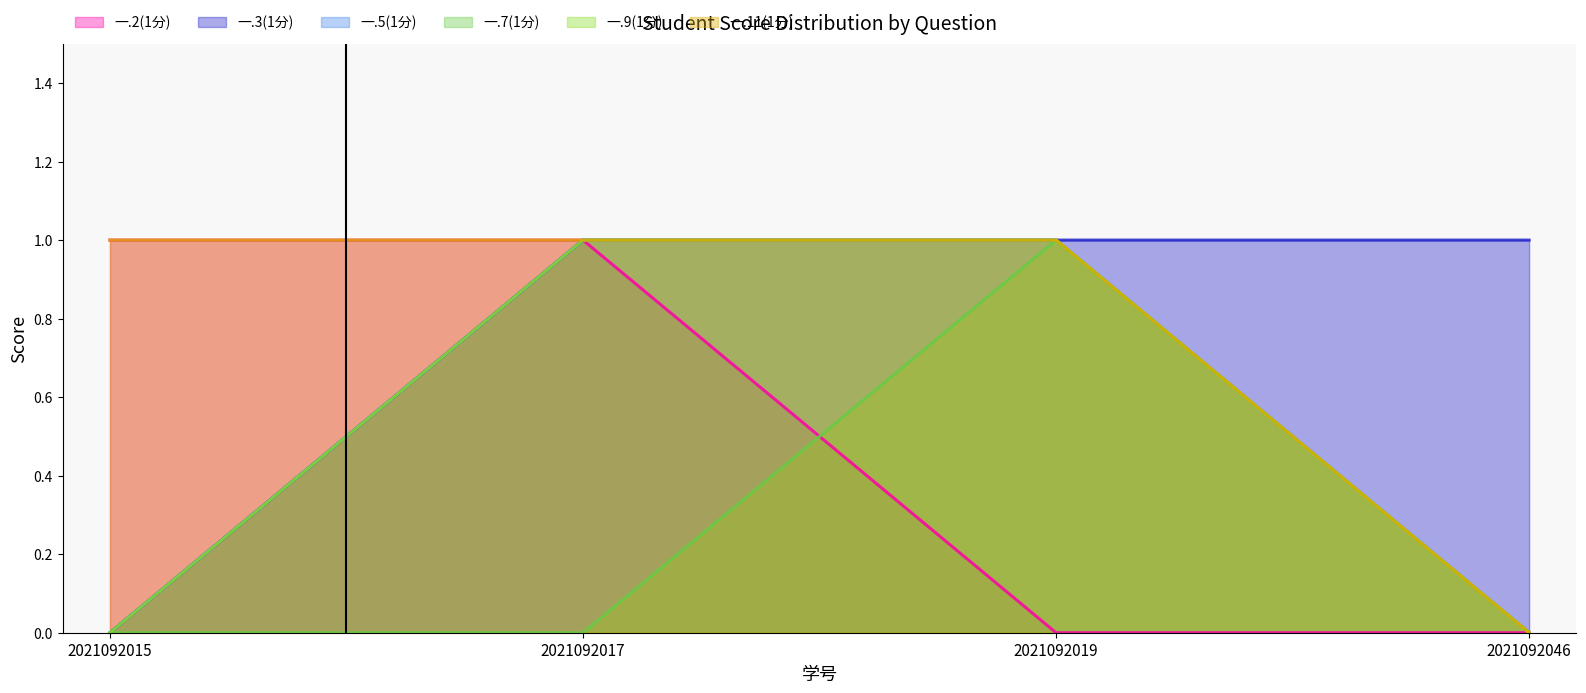

True or false: 一.11(1分) has more than 2 interior local peaks.

False